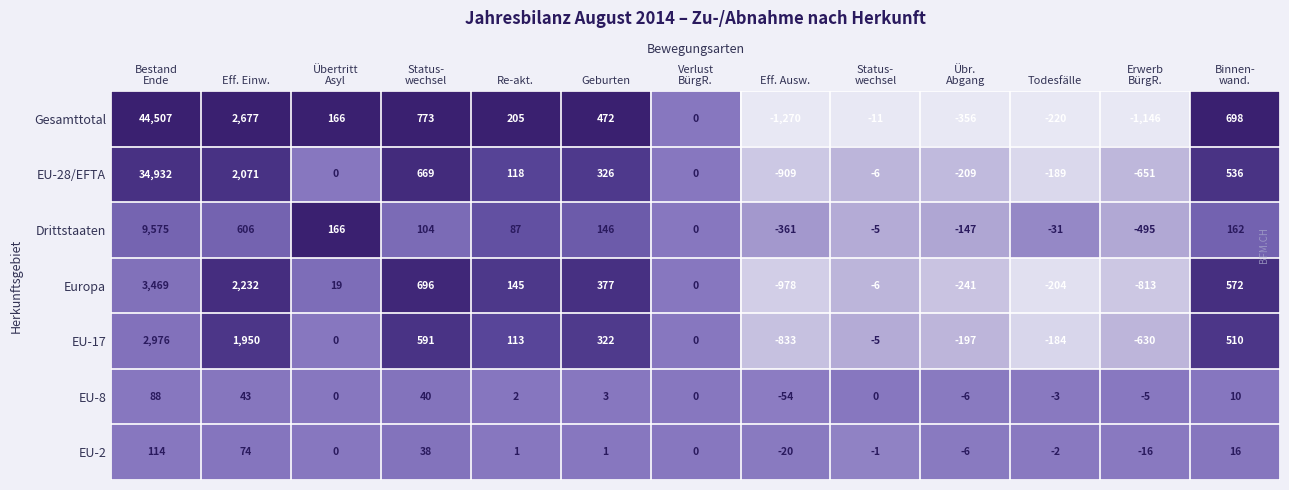

Which series has the largest total across all categories?

Gesamttotal